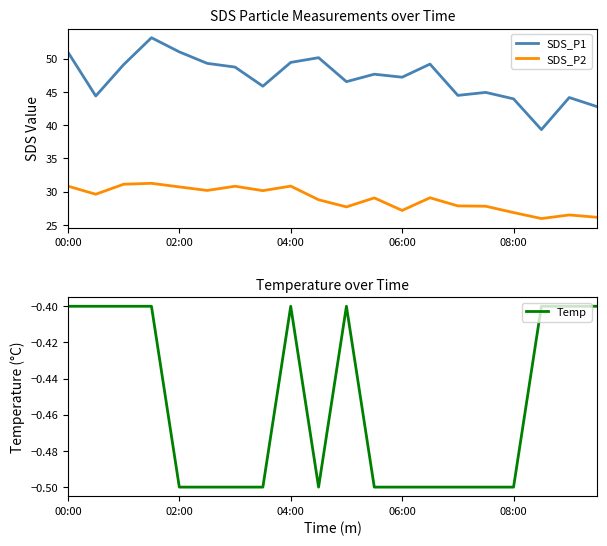

True or false: SDS_P1 and SDS_P2 intersect in this chart.

False